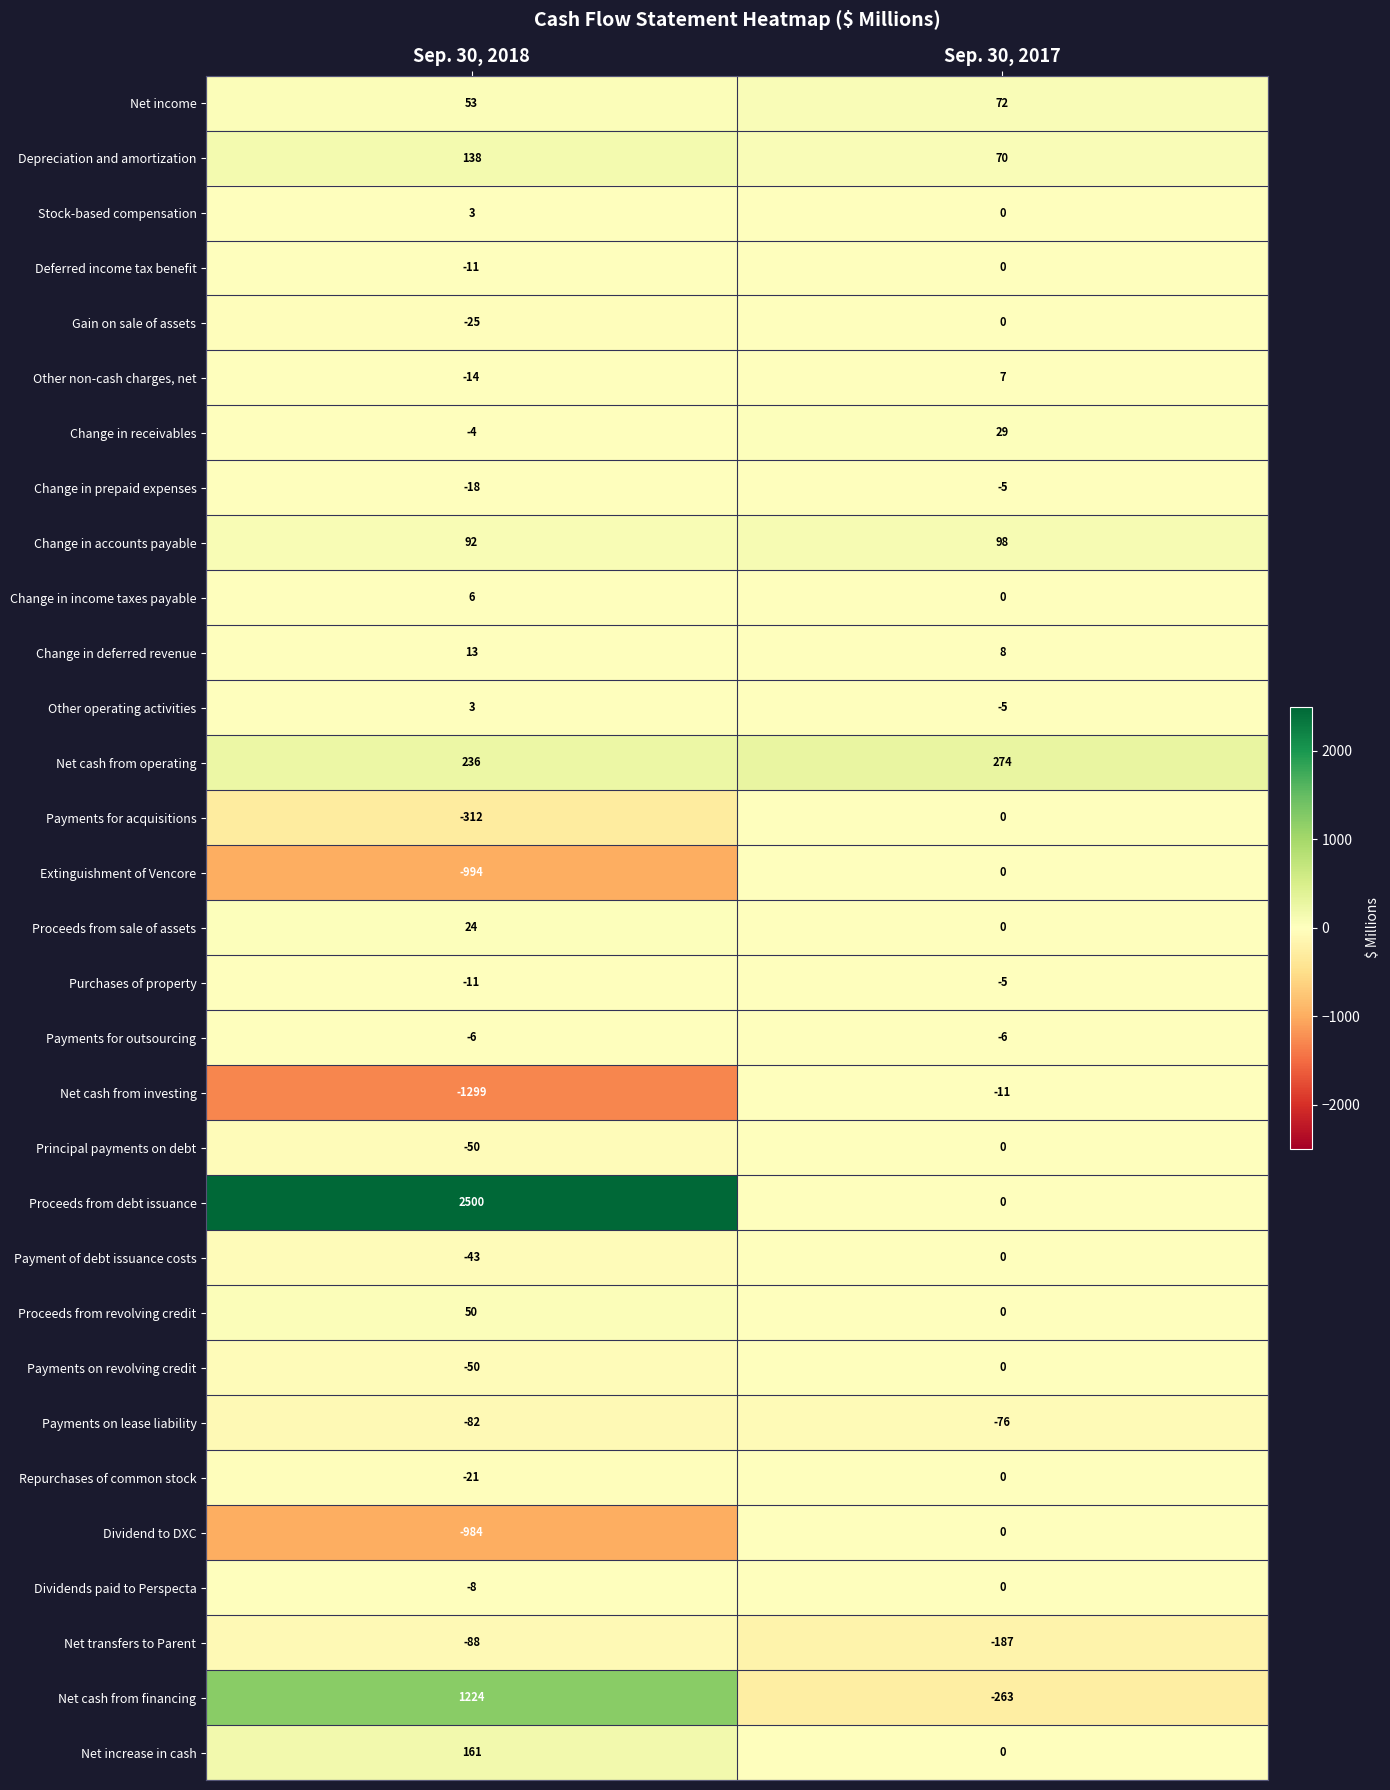

List the labels in order of Net income value, smallest first.

Sep. 30, 2018, Sep. 30, 2017